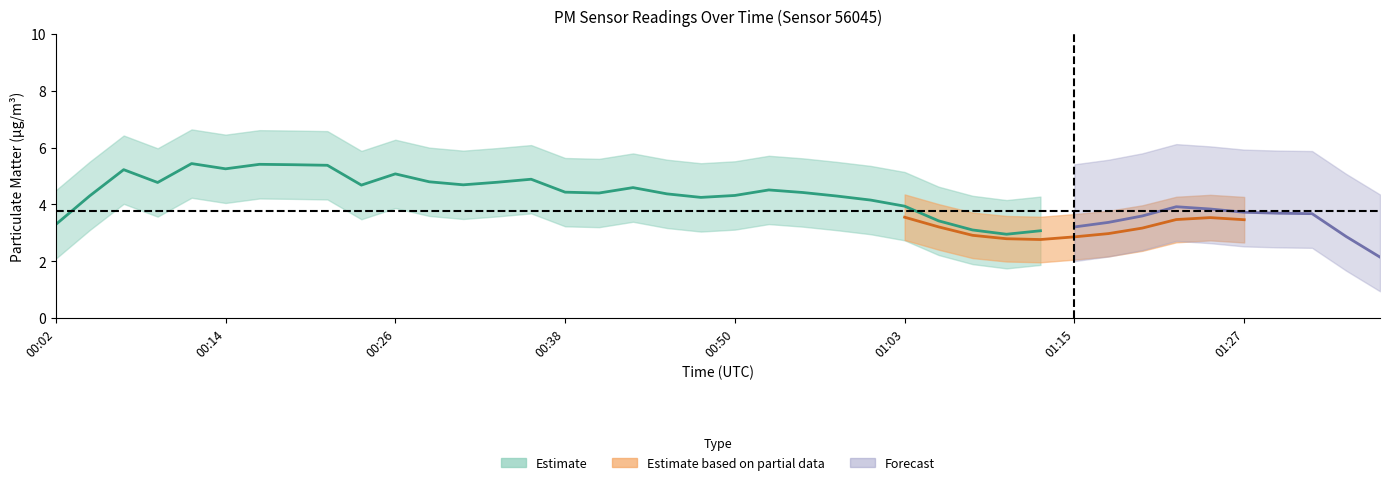

What is the label of the 38th point from the right?

00:07